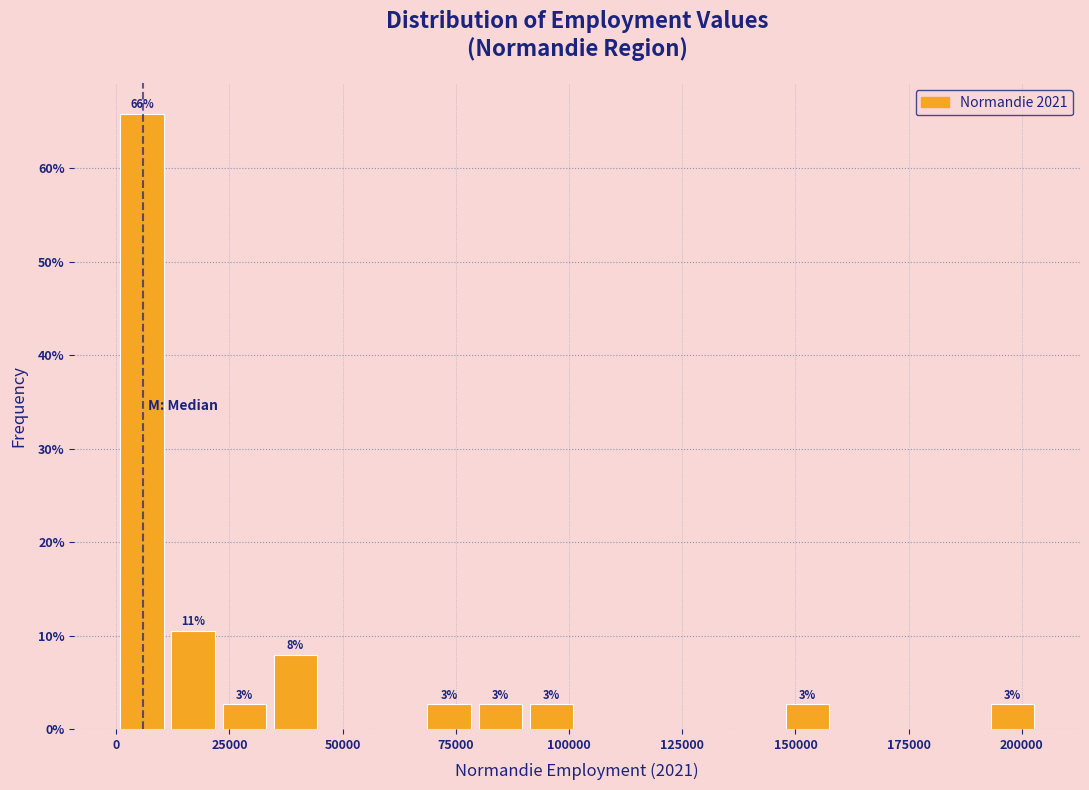

Read against the x-axis, roughly where is the centre of the tallest bar?

5000